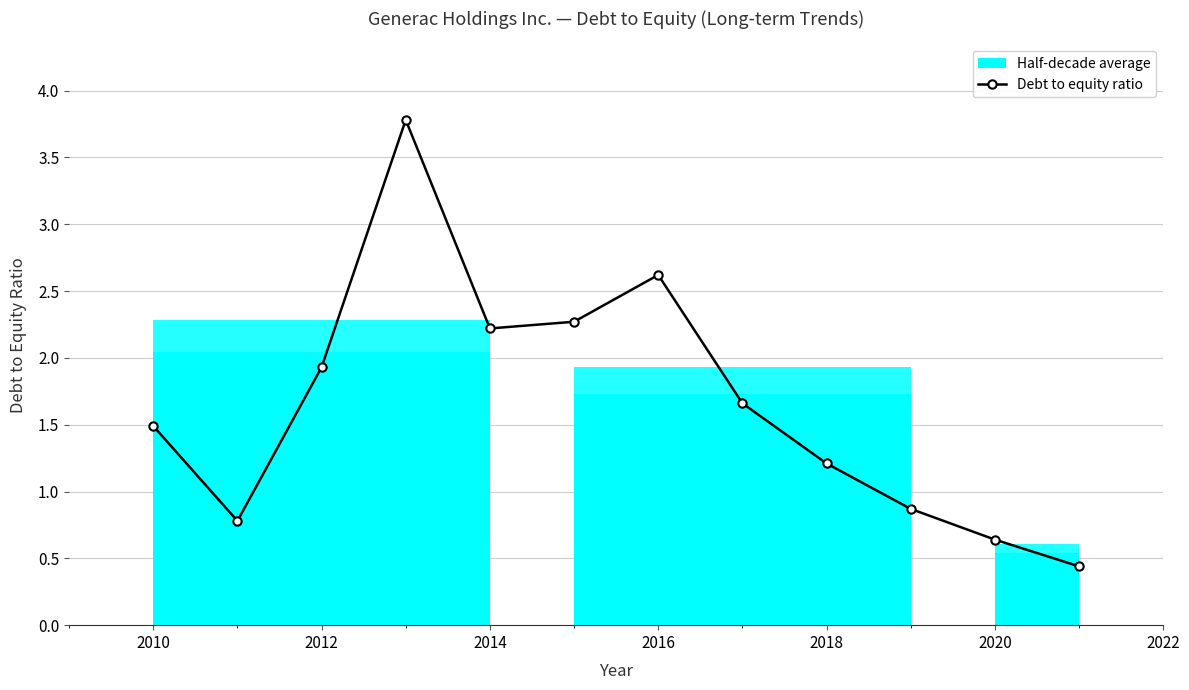

How many interior local valleys (lower than both neighbors) does the data have?

2